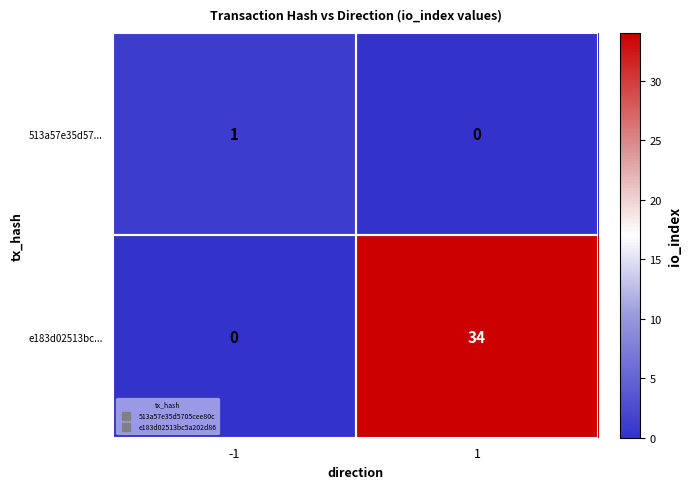

List the labels in order of e183d02513bc... value, smallest first.

-1, 1